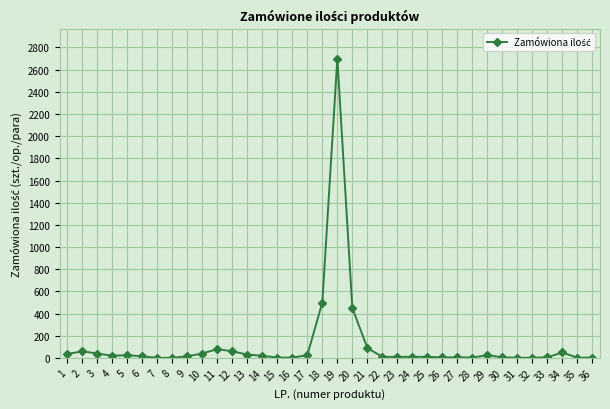

True or false: the data has more than 1 interior local peaks.

True